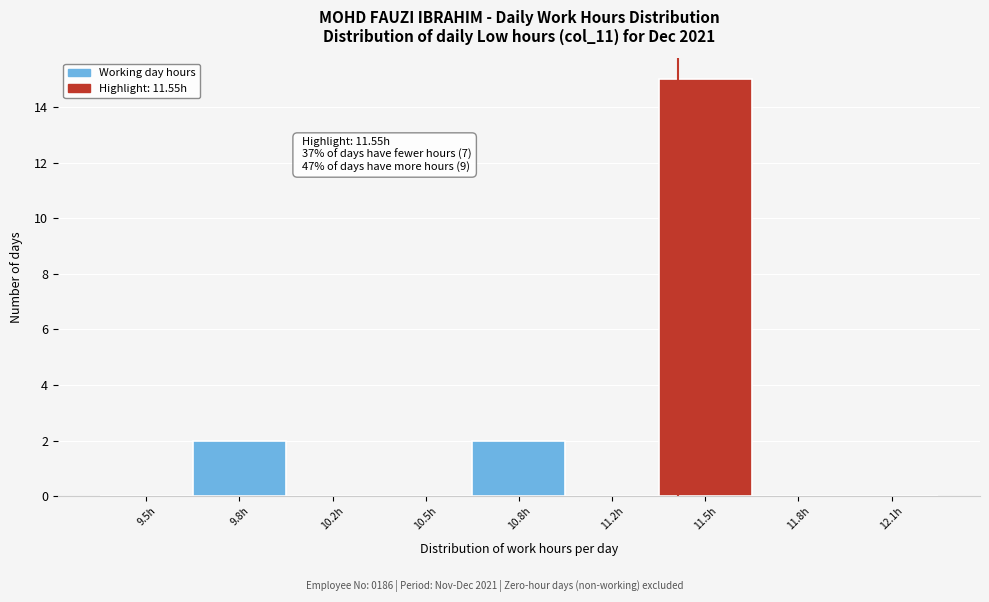

Reading left to right, what are all the values shown in this chart?

9.5h=0	9.8h=2	10.2h=0	10.5h=0	10.8h=2	11.2h=0	11.5h=15	11.8h=0	12.1h=0